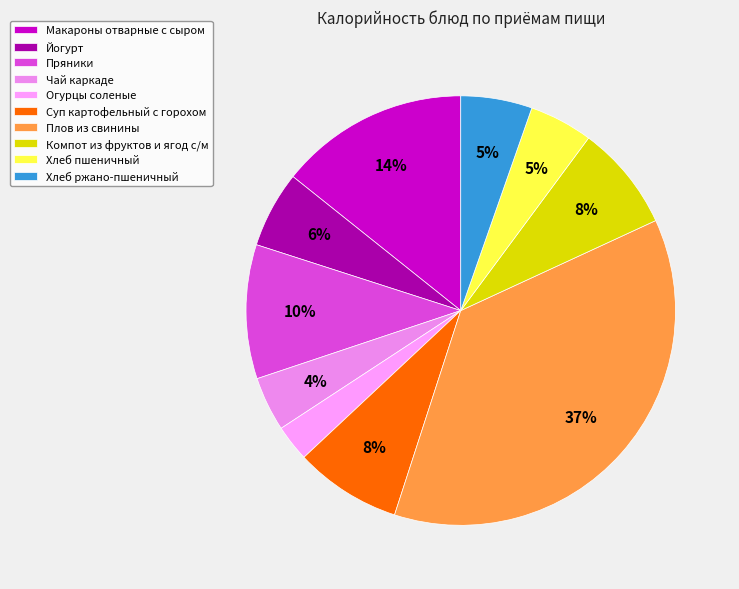

Does Хлеб ржано-пшеничный account for over 50% of the chart?

No